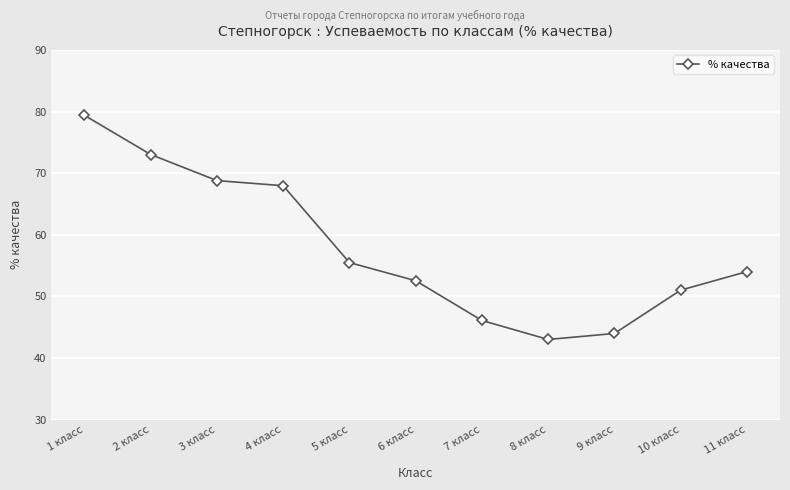

List the labels in order of value, largest first.

1 класс, 2 класс, 3 класс, 4 класс, 5 класс, 11 класс, 6 класс, 10 класс, 7 класс, 9 класс, 8 класс